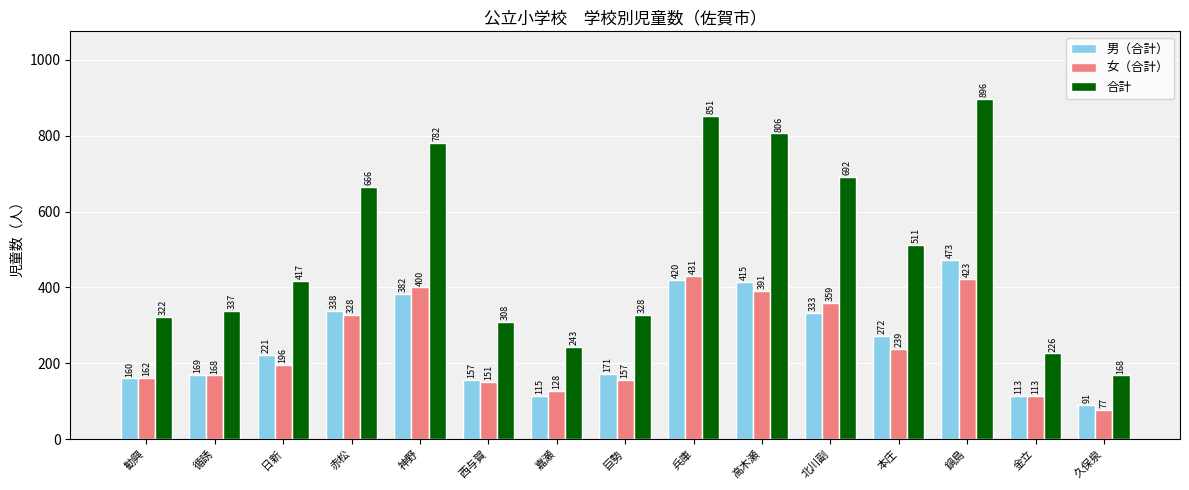

Reading right to left, extract all data points from this chart.

男（合計）: 91	113	473	272	333	415	420	171	115	157	382	338	221	169	160
女（合計）: 77	113	423	239	359	391	431	157	128	151	400	328	196	168	162
合計: 168	226	896	511	692	806	851	328	243	308	782	666	417	337	322